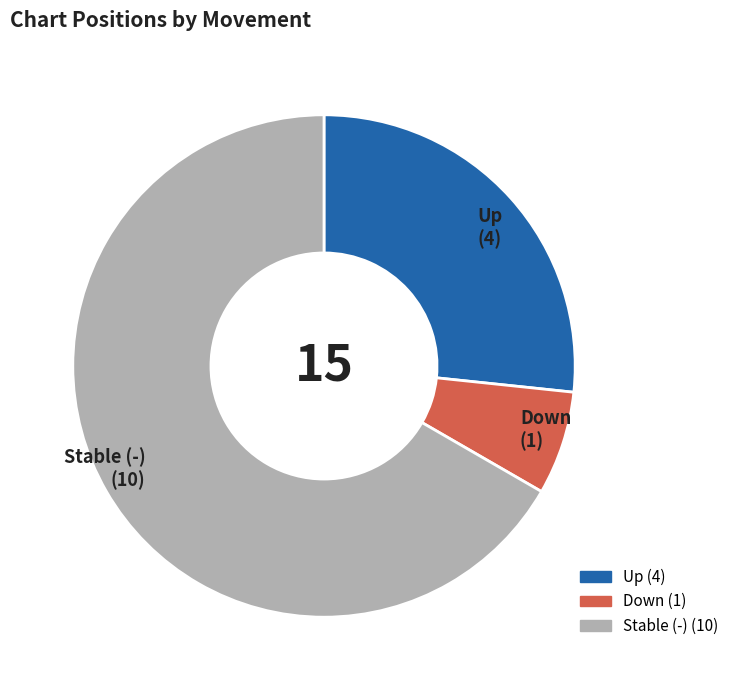

Is there a majority slice in this chart?

Yes